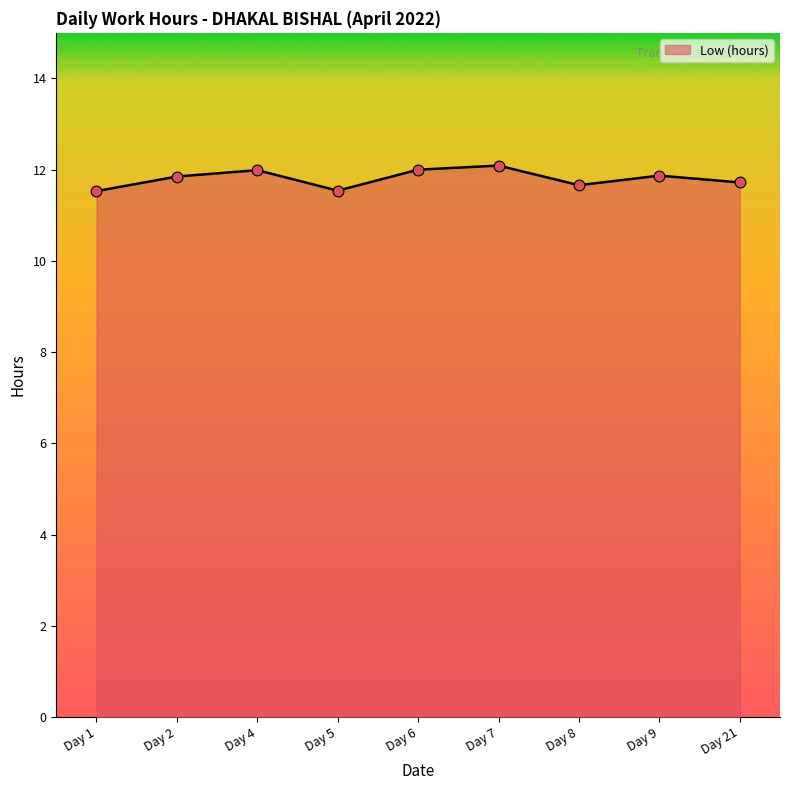

Between Day 5 and Day 9, which is larger?

Day 9